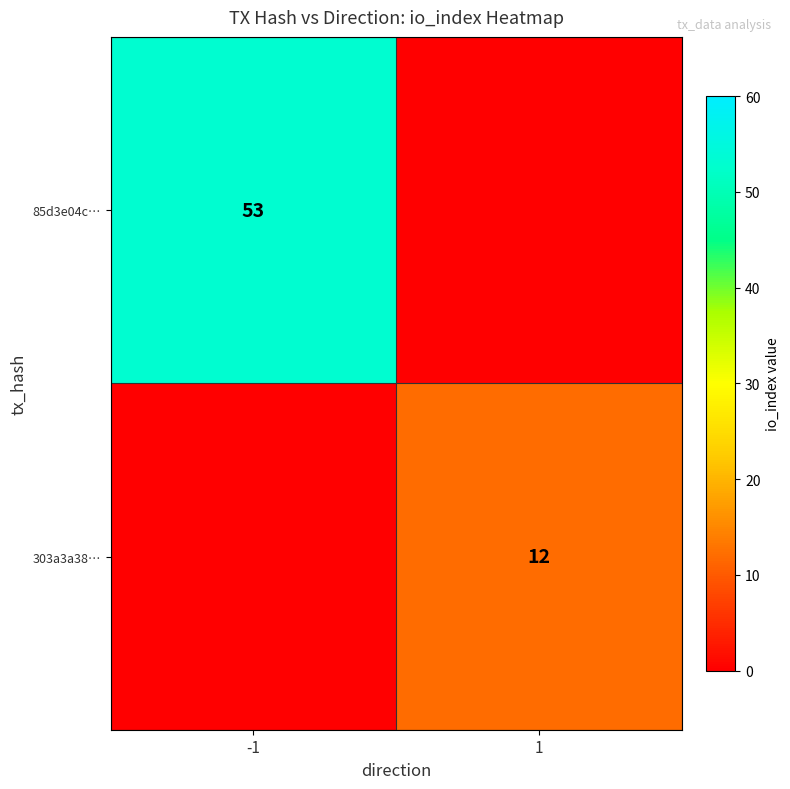

What is the sum of the 85d3e04c… values at -1 and 1?

53